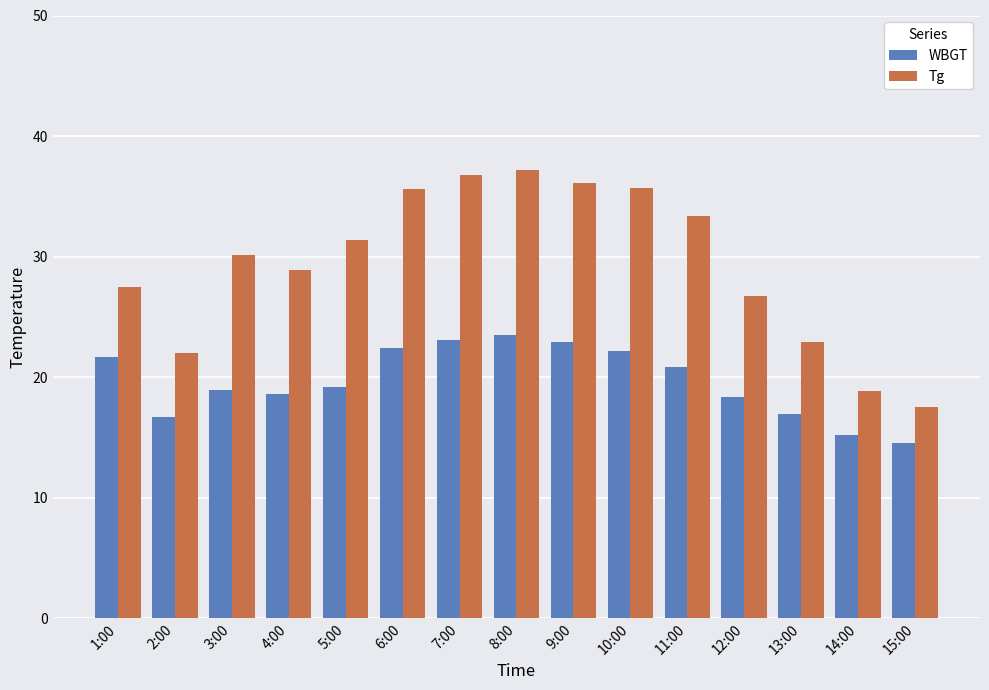

What is the difference between the second highest and second lowest values in the Tg series?

18.0